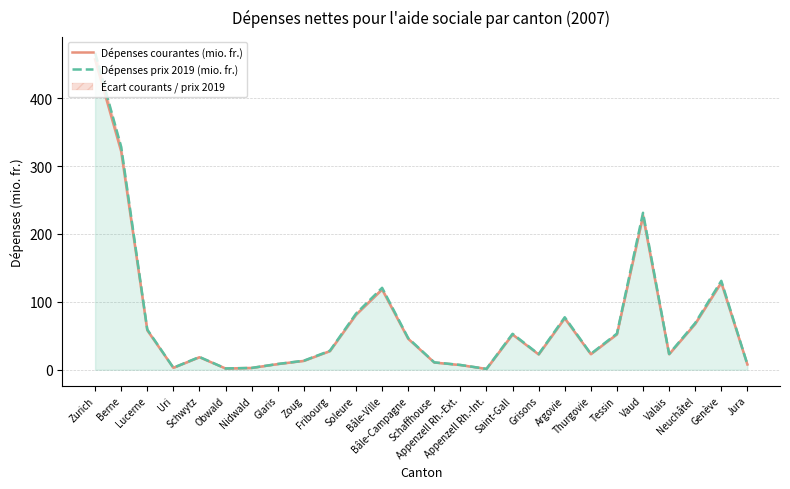

True or false: Dépenses prix 2019 (mio. fr.) and Dépenses courantes (mio. fr.) cross at least once.

False